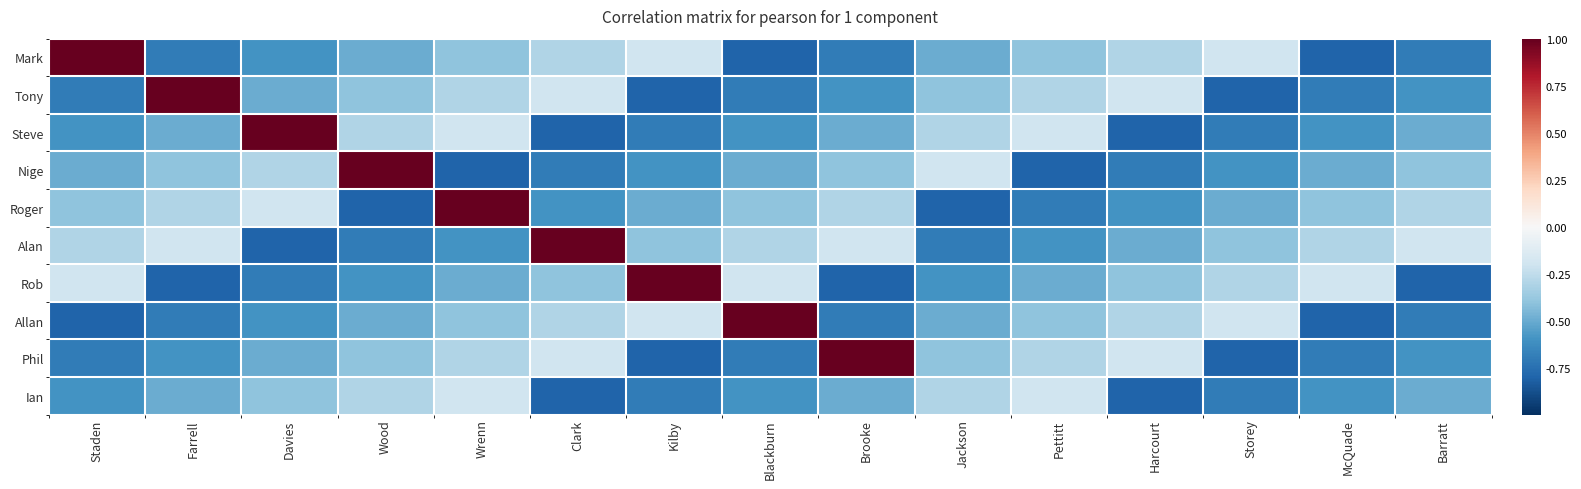

List the series in order of their peak value, highest first.

Mark, Tony, Steve, Nige, Roger, Alan, Rob, Allan, Phil, Ian